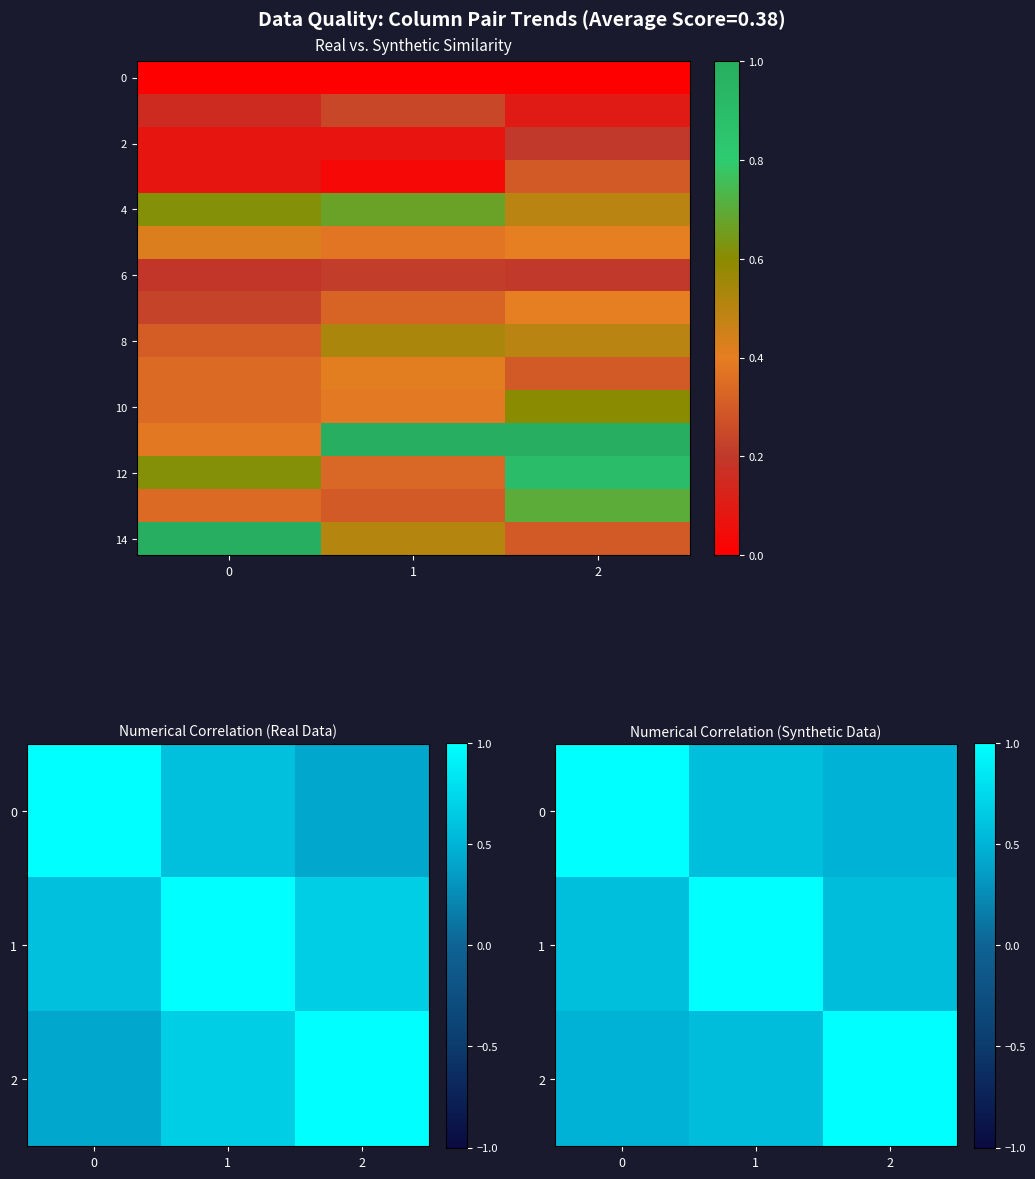

What is the difference between the highest and lowest values at 2?

0.8